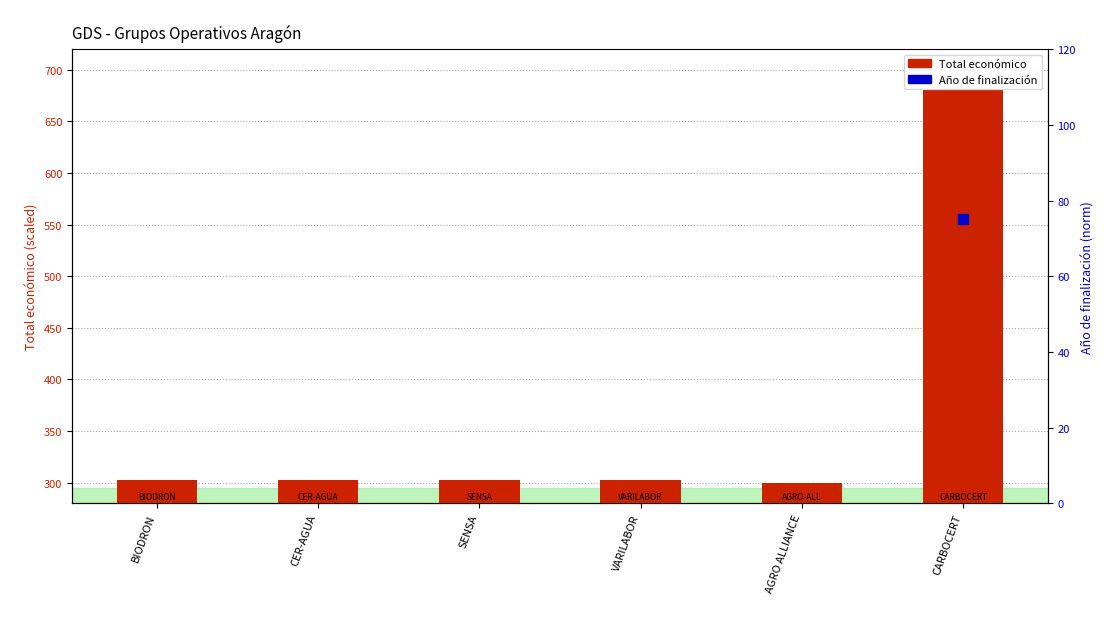

Which series has the largest total across all categories?

Total económico